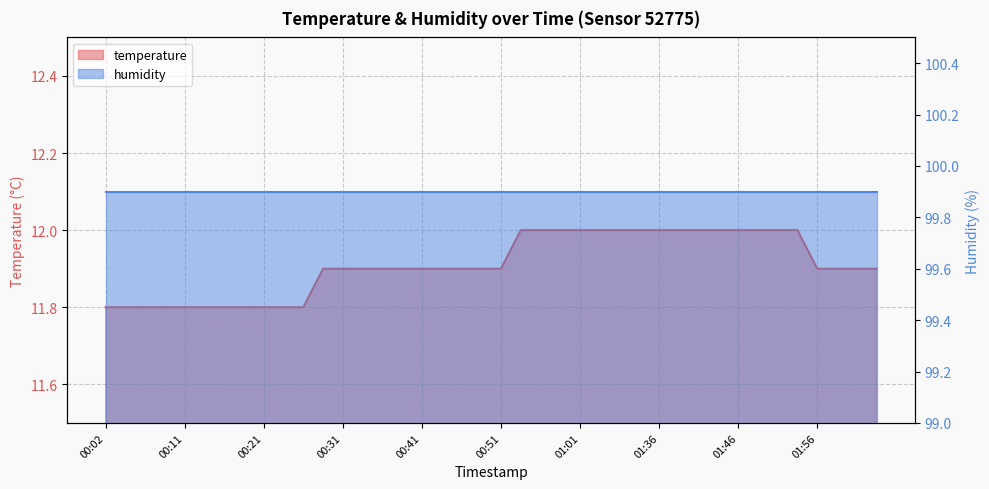

The value at 00:14 is 11.8. True or false?

True